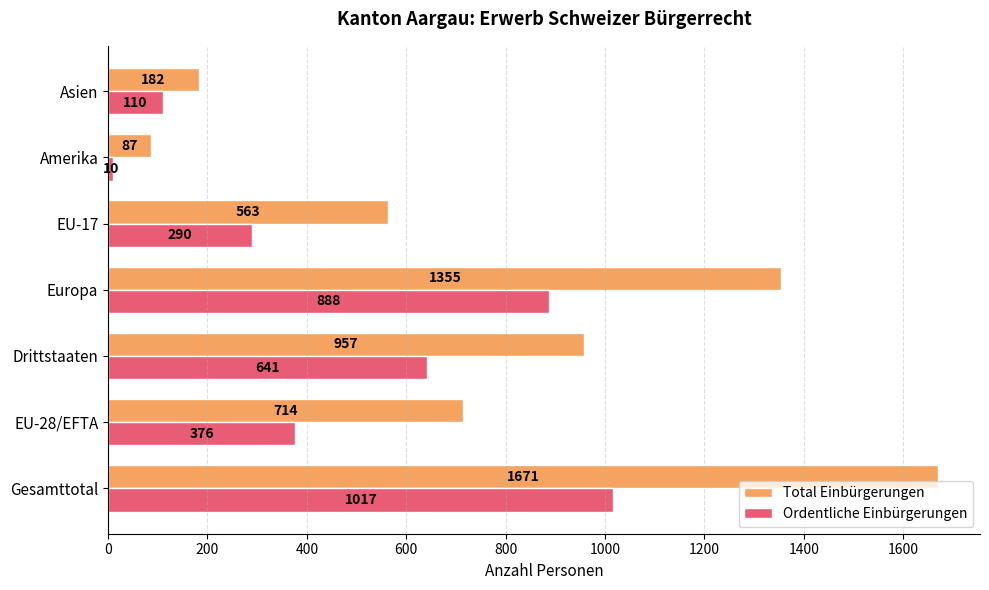

What is the difference between the maximum and minimum values in the Ordentliche Einbürgerungen series?

1007